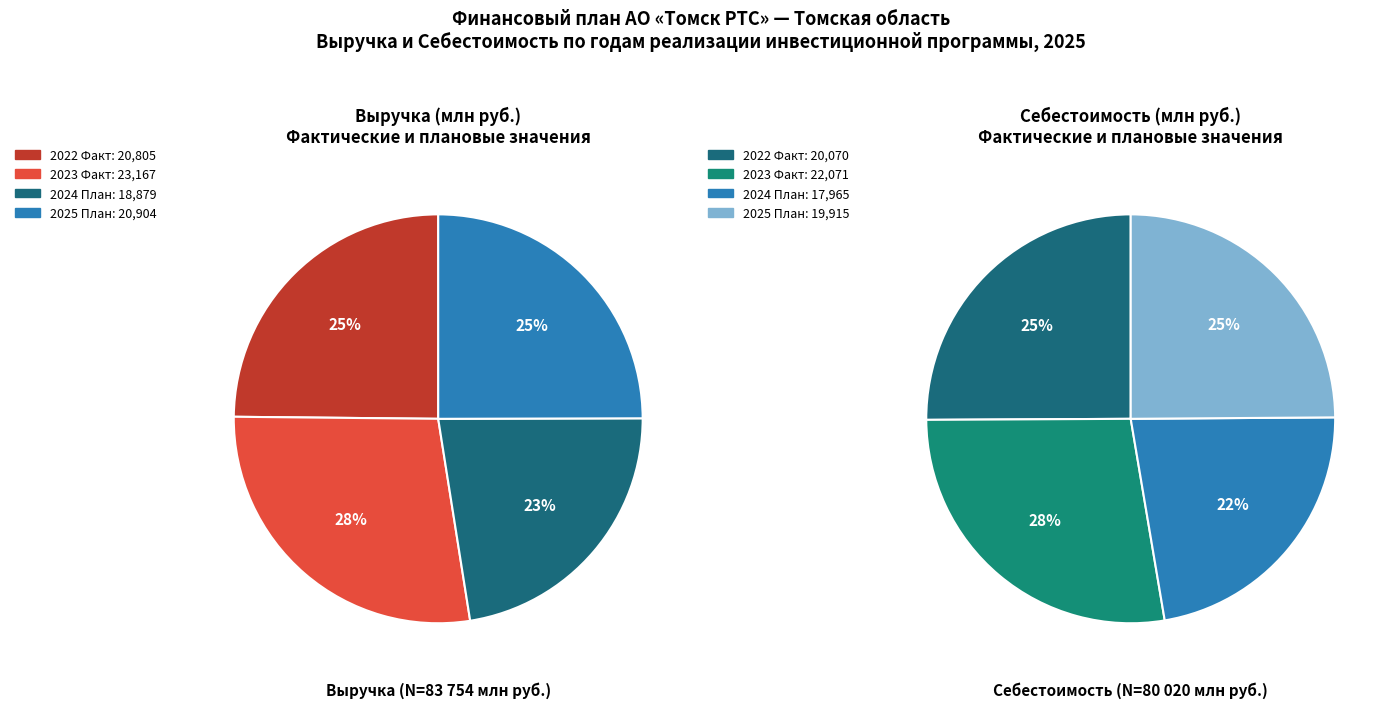

To the nearest percent, what is the average slice percentage?

25%